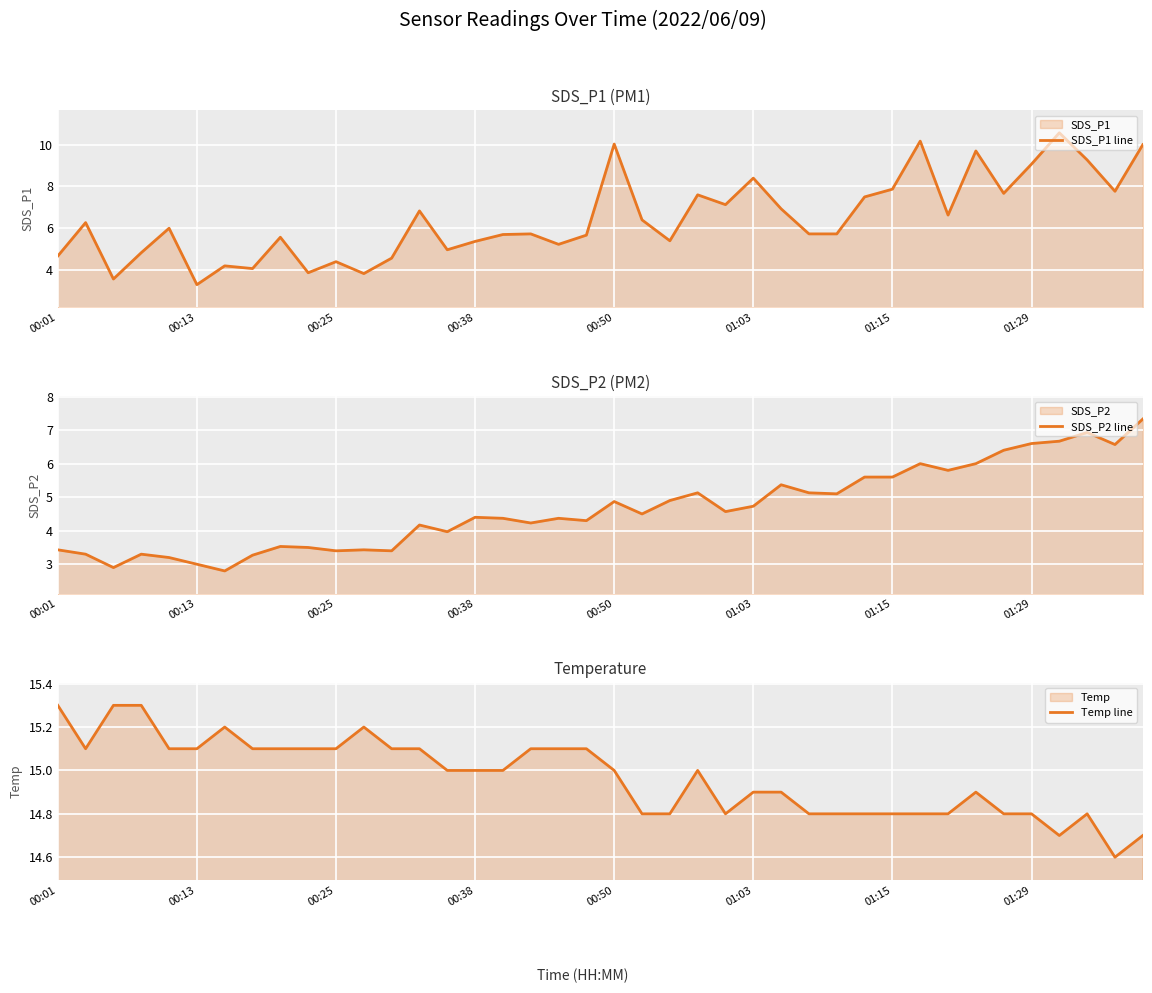

How many Temp line values are between 14 and 15?

23